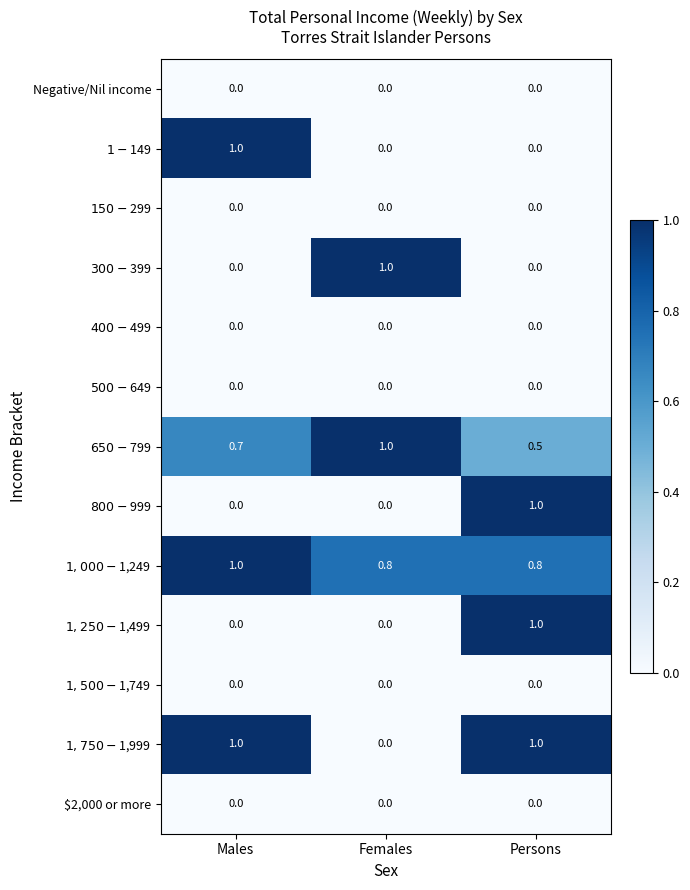

What is the total value across all series at Females?

2.8